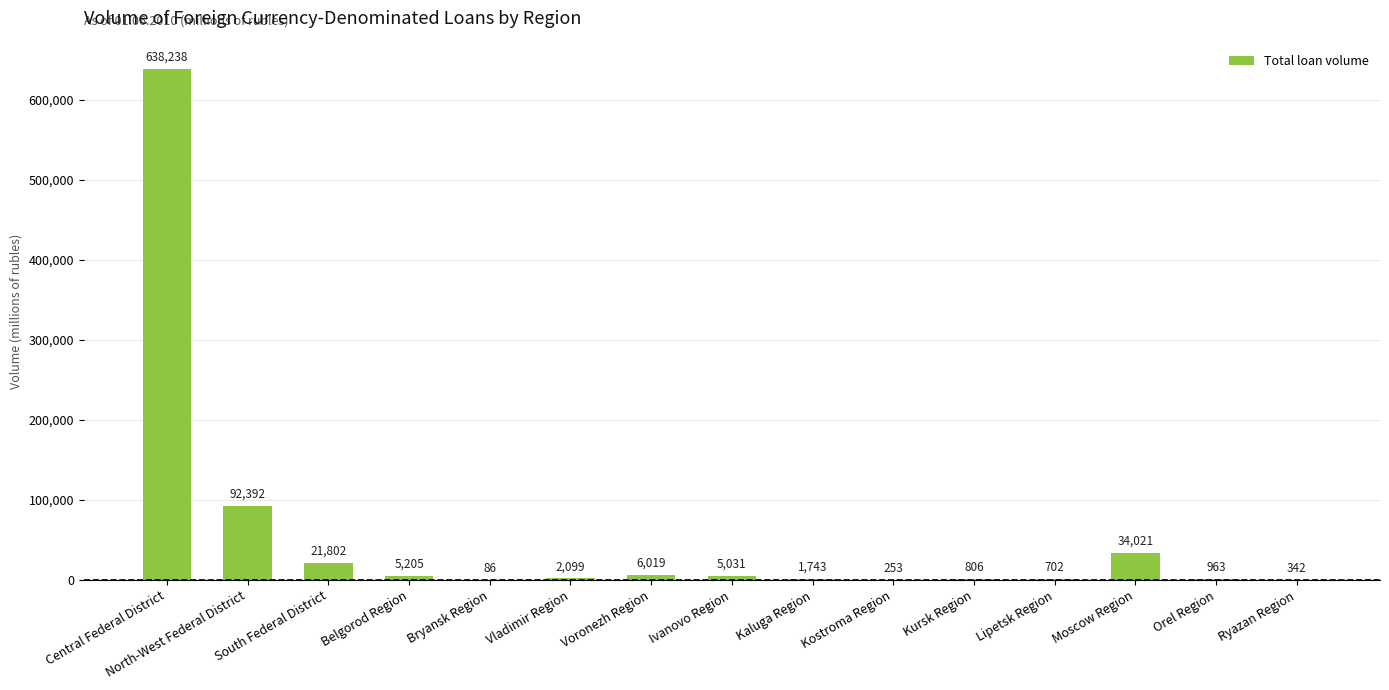

What is the maximum value shown in the chart?

638238